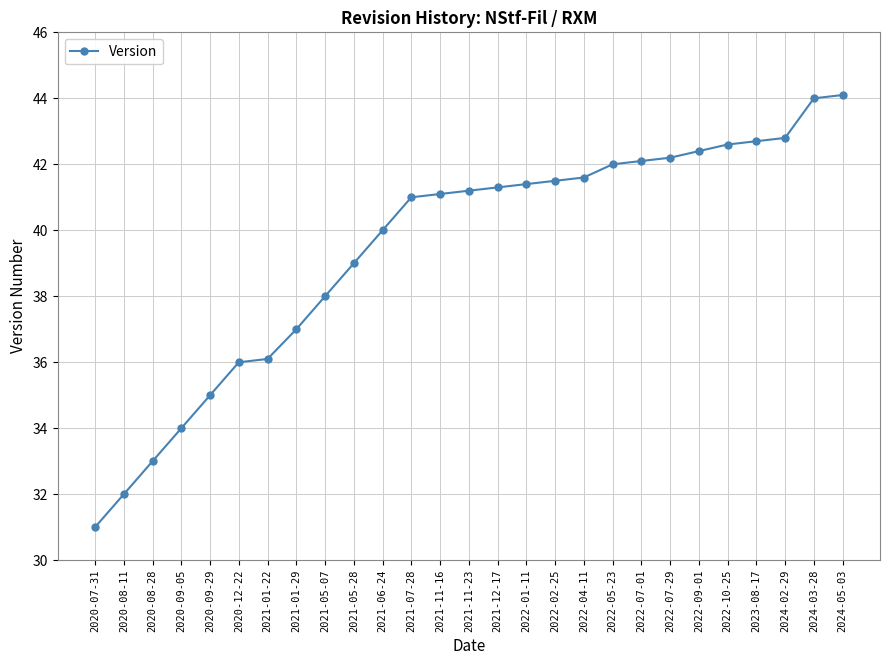

Count the number of categories in the chart.

27